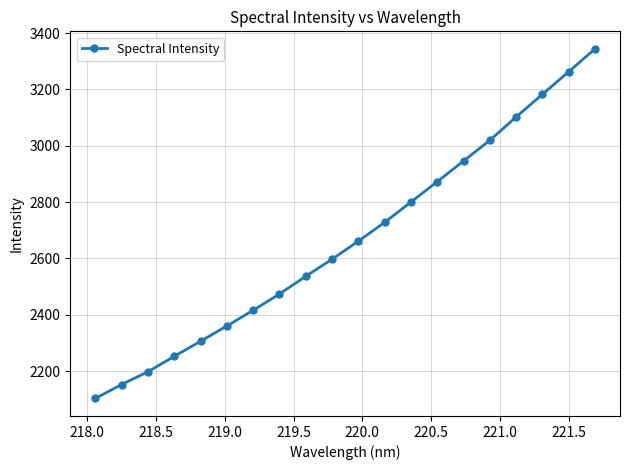

What is the difference between the second highest and minimum values?

1159.7